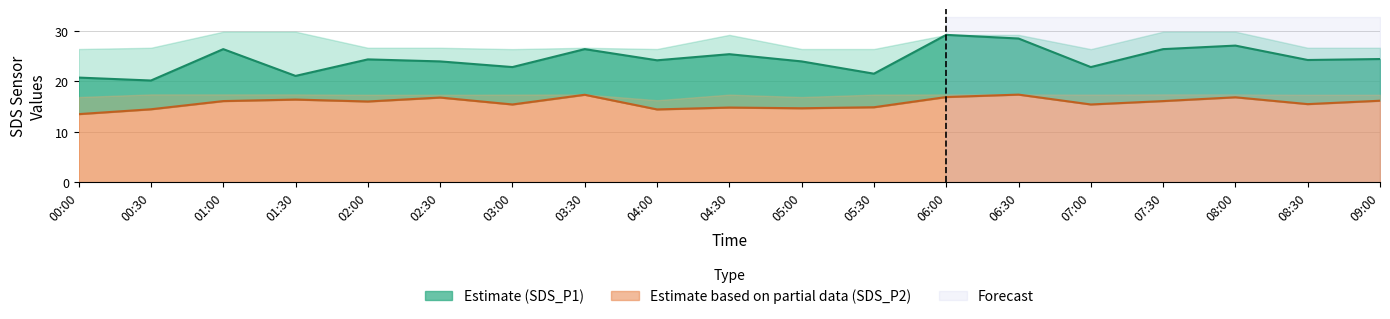

True or false: SDS_P1 and SDS_P2 cross at least once.

False